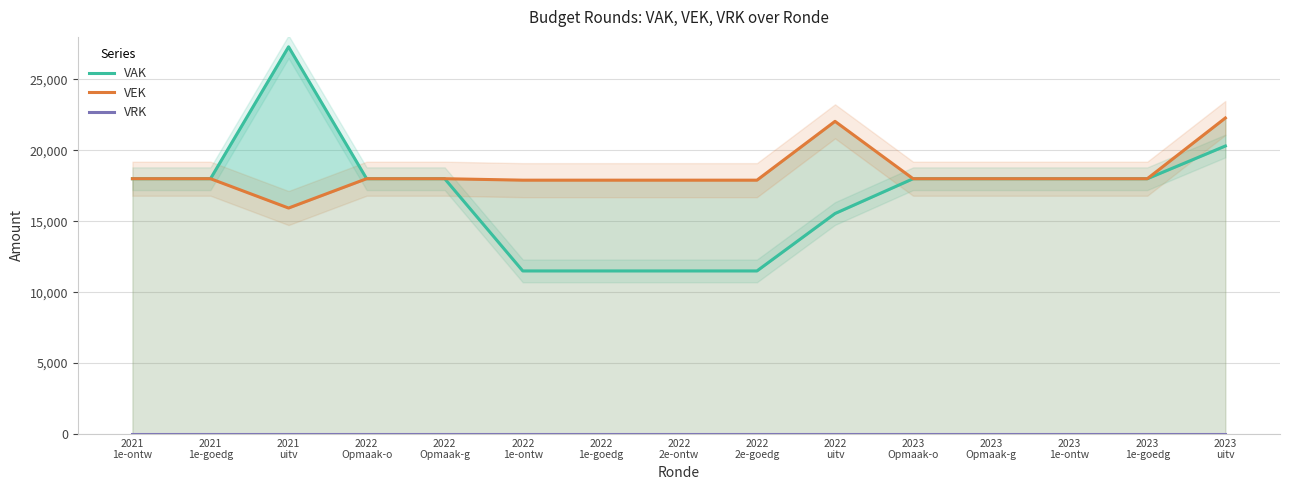

Between 2022
1e-goedg and 2023
Opmaak-g, which series saw the biggest shift?

VAK